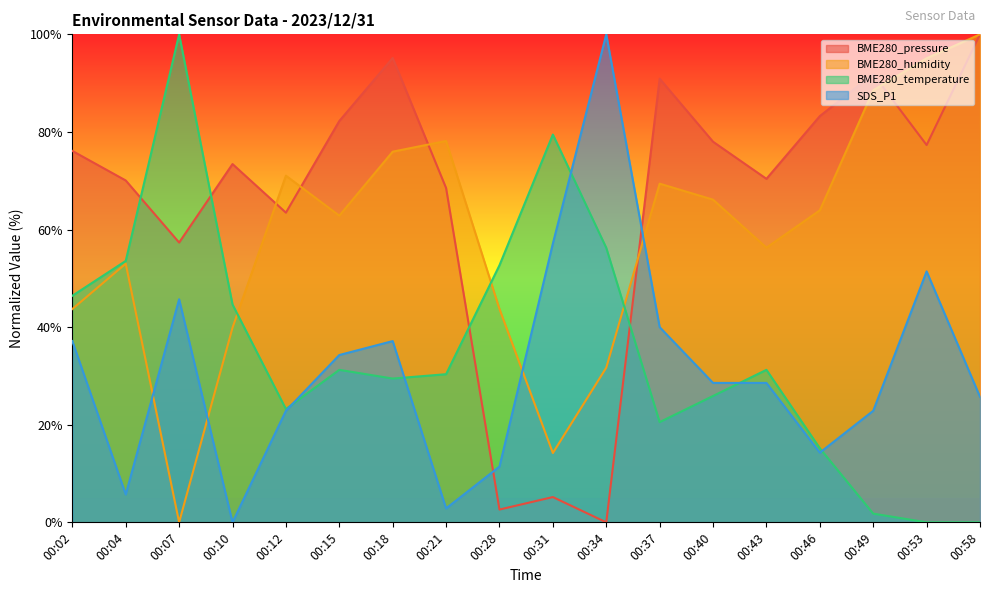

Which category has the lowest value across all series?

00:34